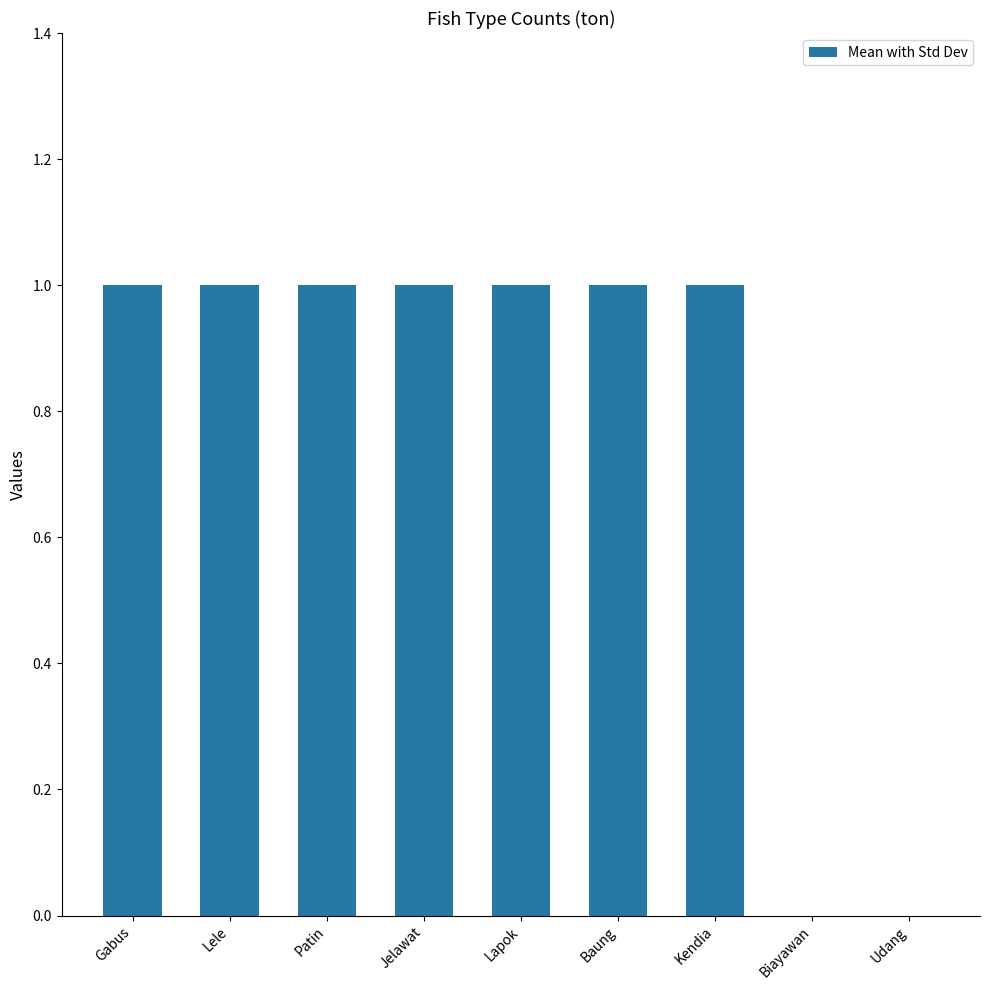

Which has a higher value, Udang or Jelawat?

Jelawat